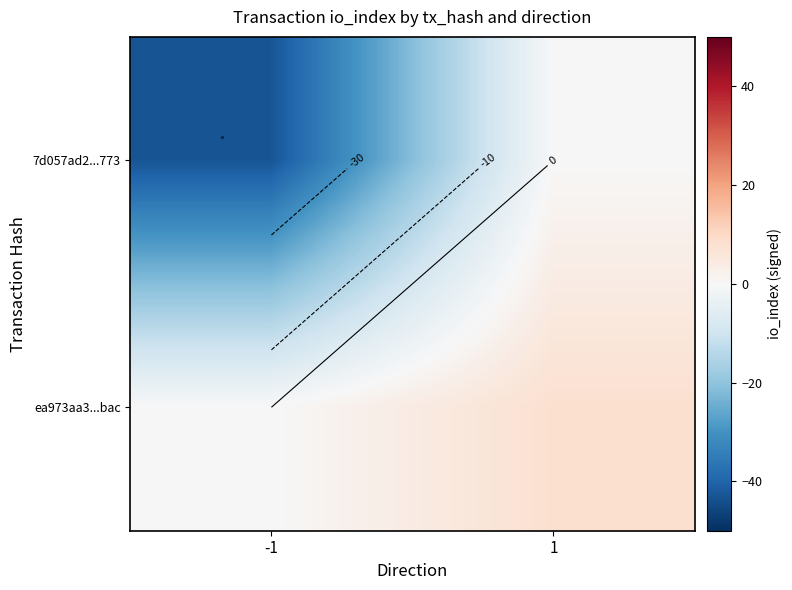

How many distinct data groups are displayed?

2